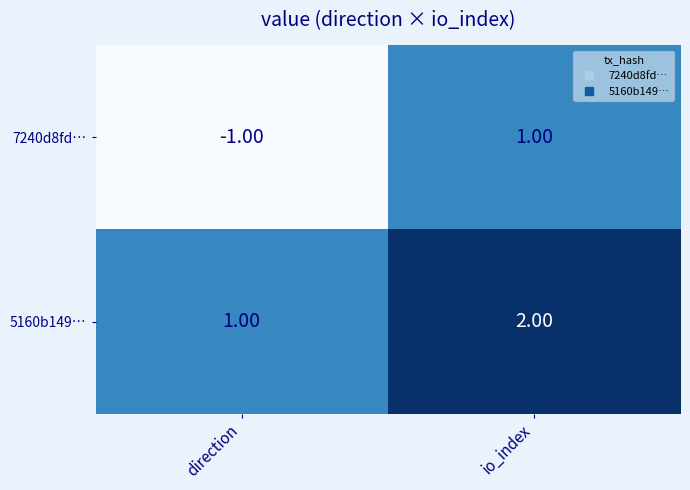

Rank the series at direction from highest to lowest value.

5160b149…, 7240d8fd…